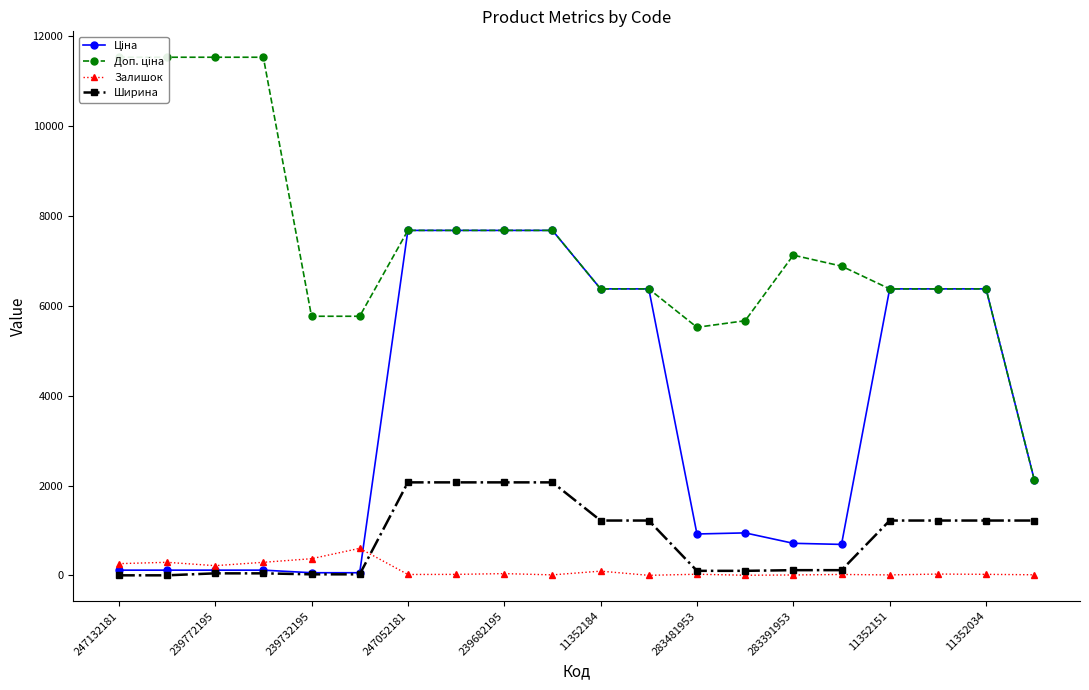

Between 15 and 17, which series saw the biggest shift?

Ціна